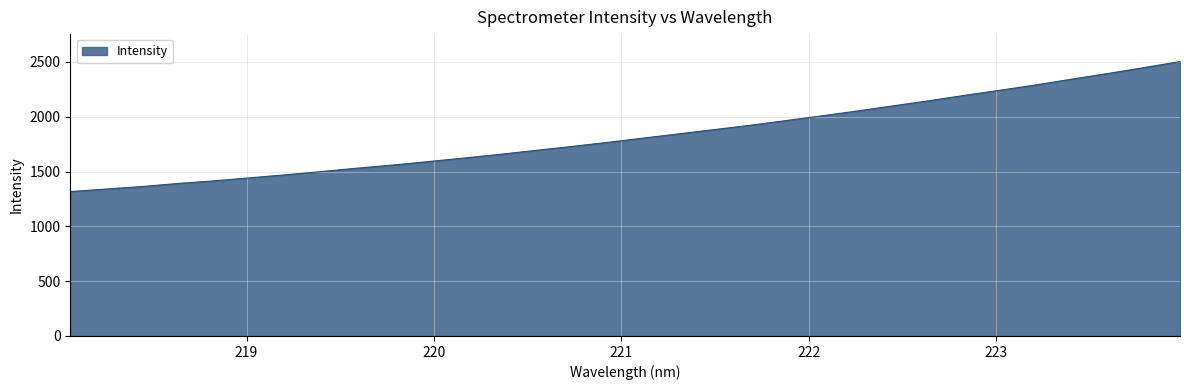

What is the greatest value displayed?

2503.9